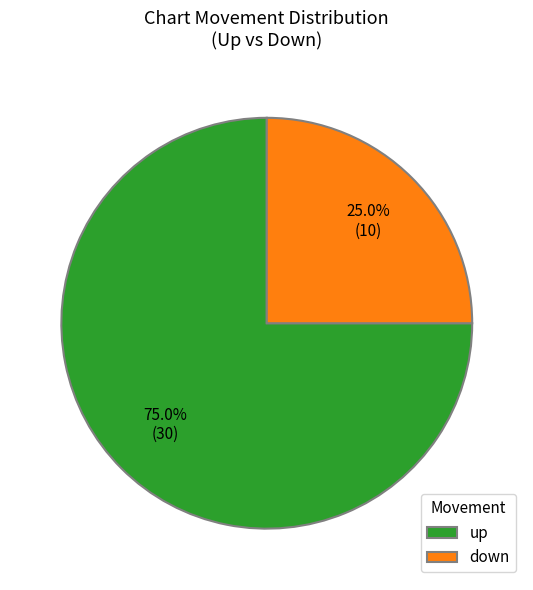

Is the sum of up and down greater than half?

Yes